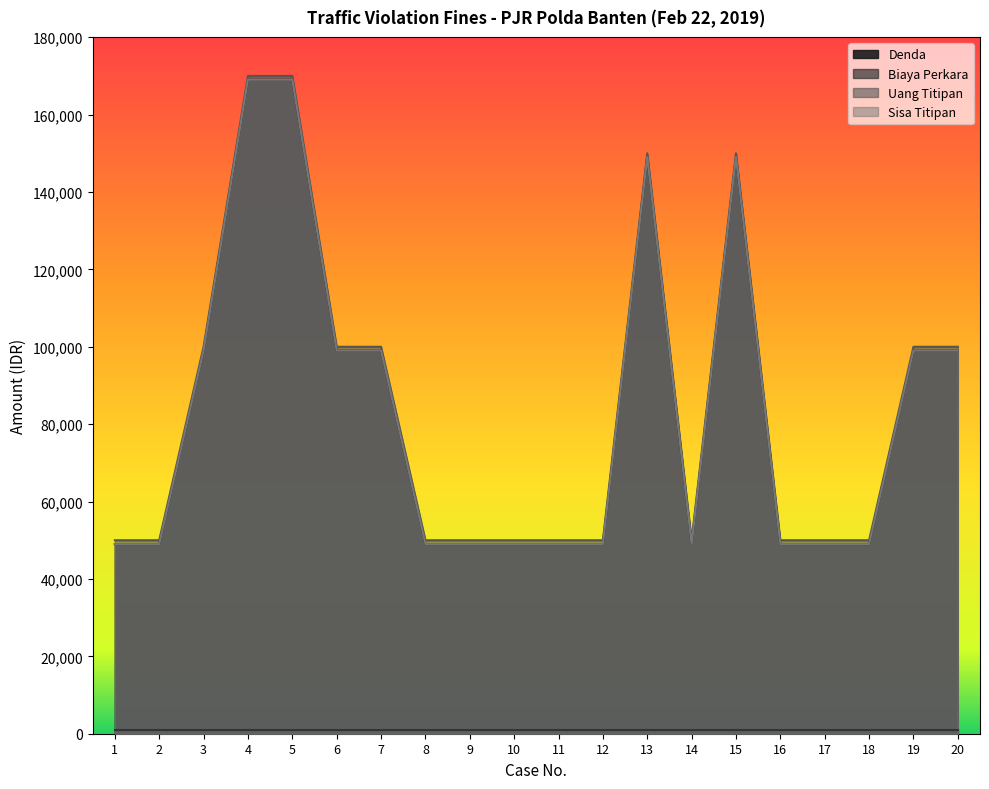

What is the difference between the highest and lowest values at 12?

1000